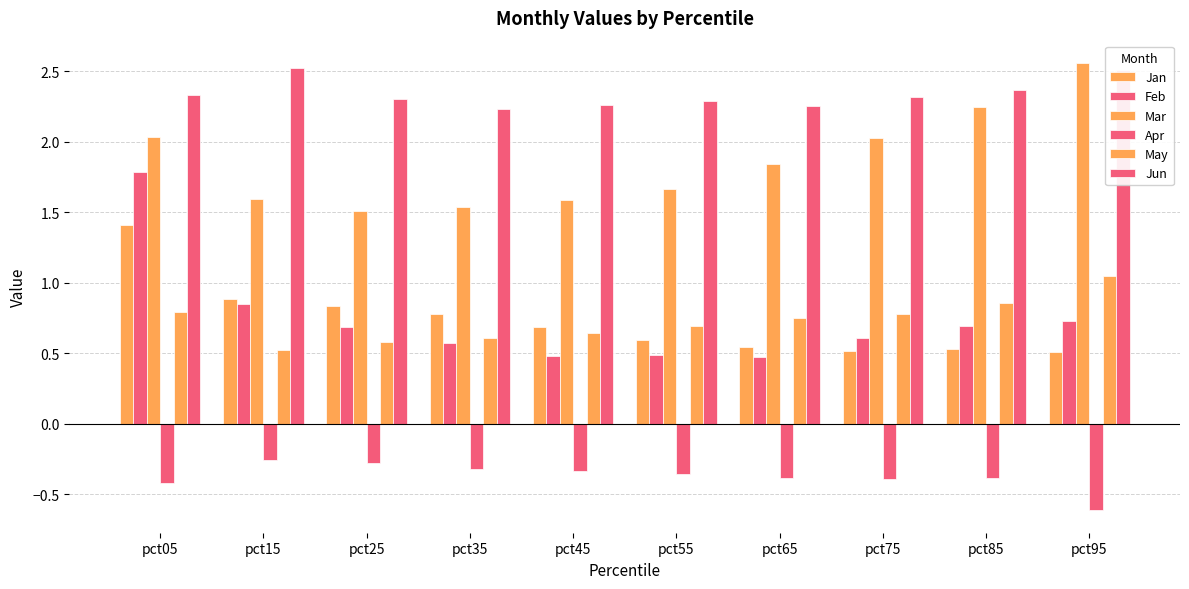

How many bars are there in each group?

6